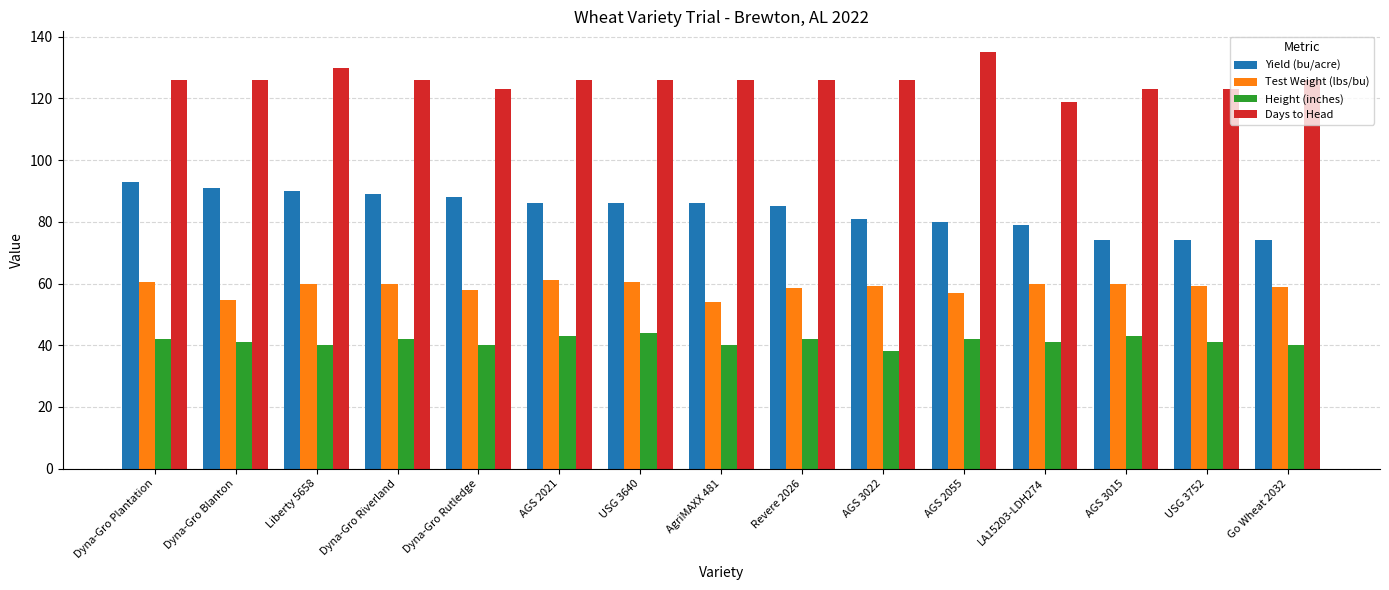

At Revere 2026, list the series in order from largest to smallest.

Days to Head, Yield (bu/acre), Test Weight (lbs/bu), Height (inches)